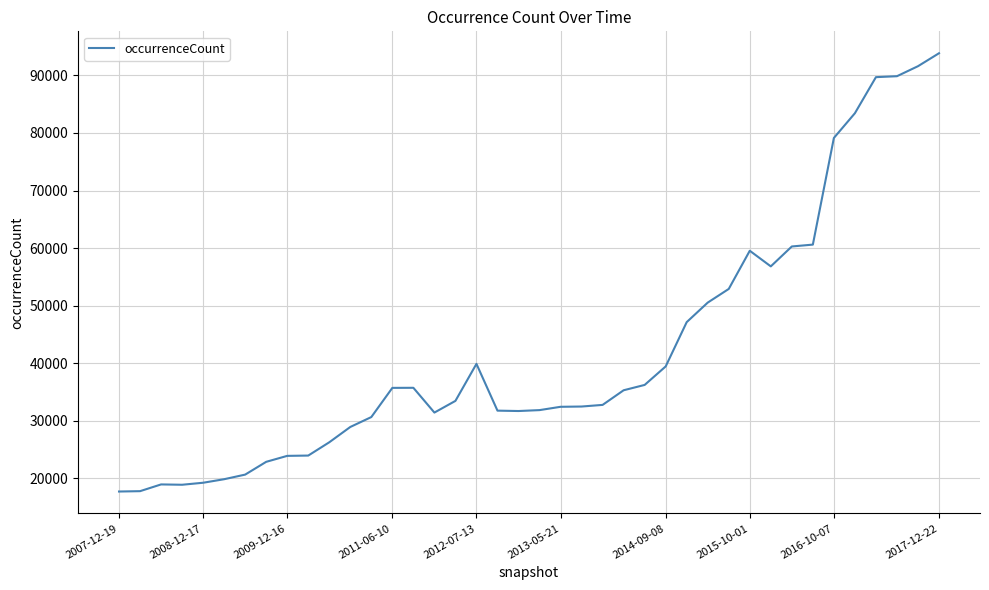

What is the greatest value displayed?

93865